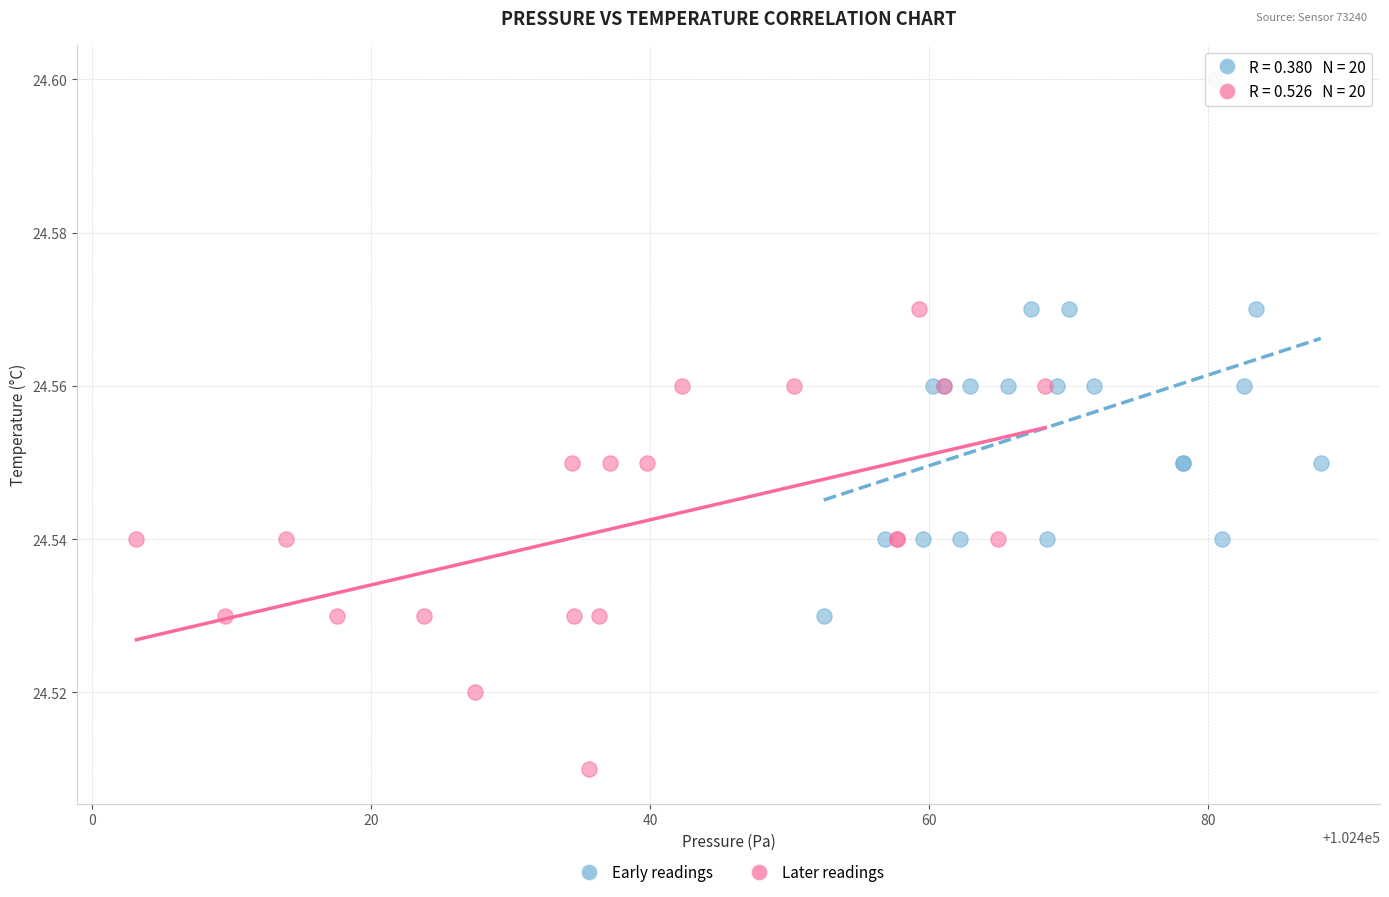

Which series reaches the maximum Y coordinate?

Early readings